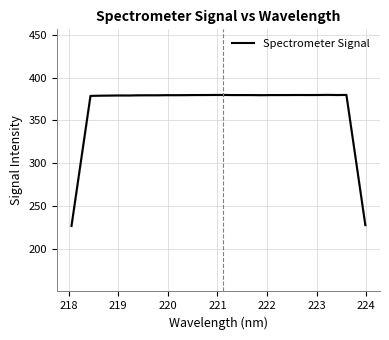

Reading left to right, list all the values displayed in this chart.

226.9	302.8	378.6	378.8	379.0	379.1	379.0	379.3	379.3	379.3	379.4	379.4	379.5	379.6	379.6	379.6	379.7	379.5	379.5	379.5	379.4	379.5	379.6	379.6	379.6	379.6	379.6	379.8	379.6	379.7	303.9	227.9